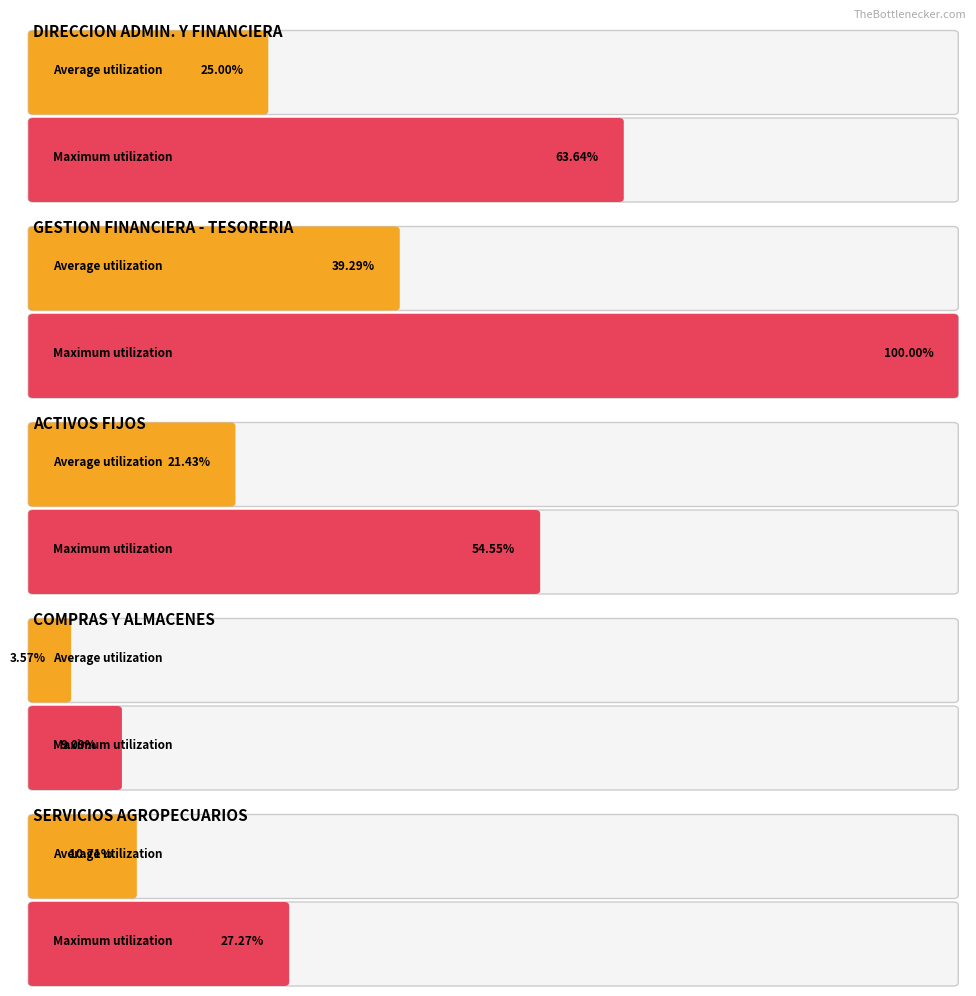

Count the number of data series in this chart.

2